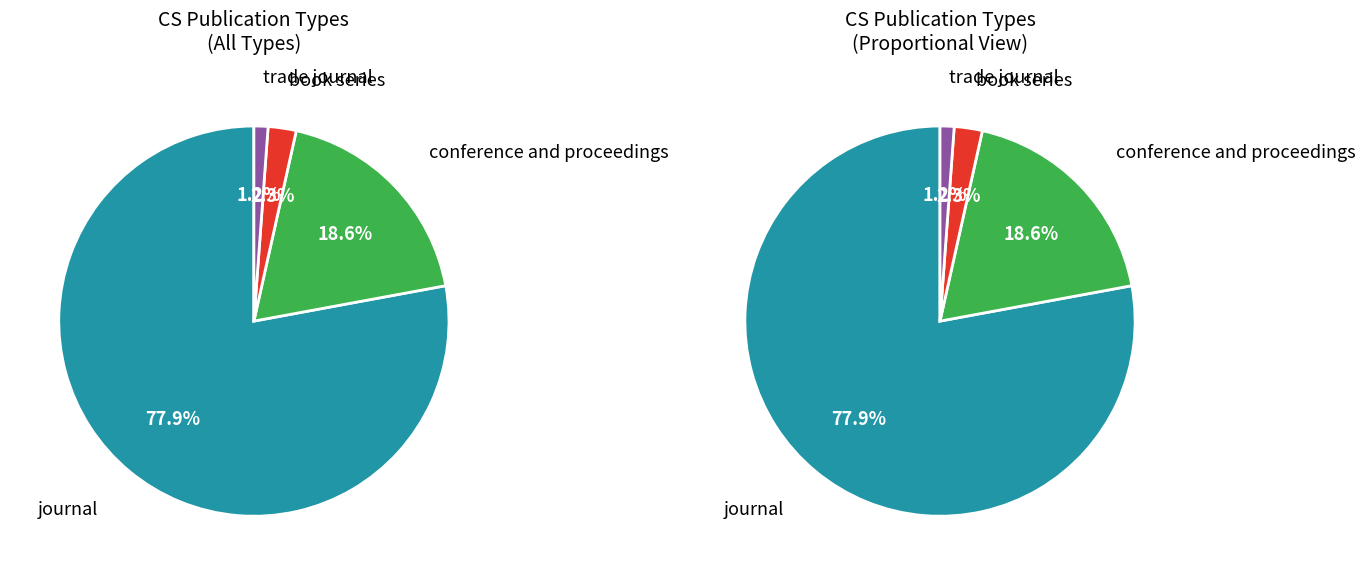

Which slice is the largest?

journal